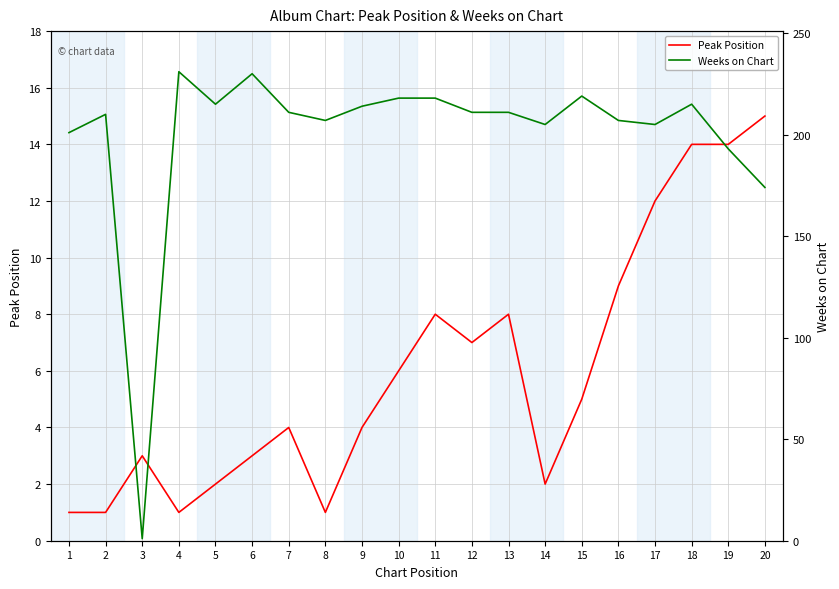

At which label is Weeks on Chart closest to 116?

20